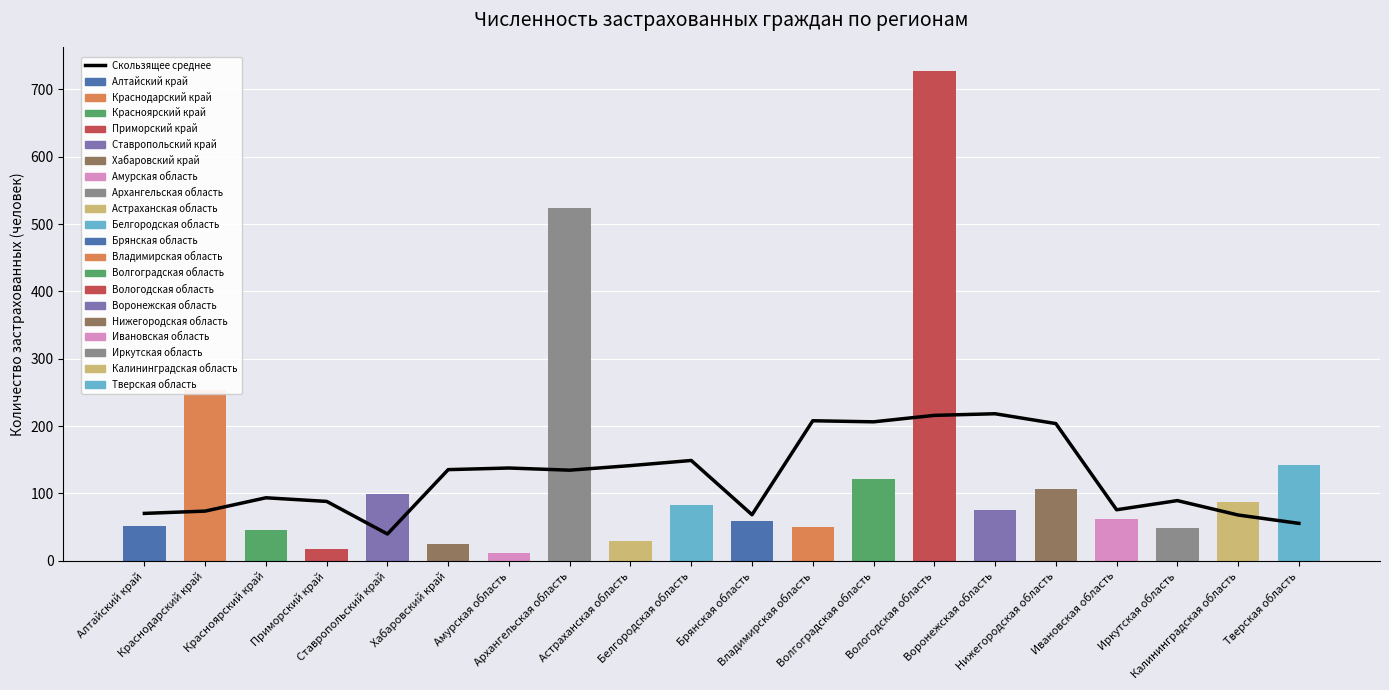

Where does the data first go above 134?

Хабаровский край